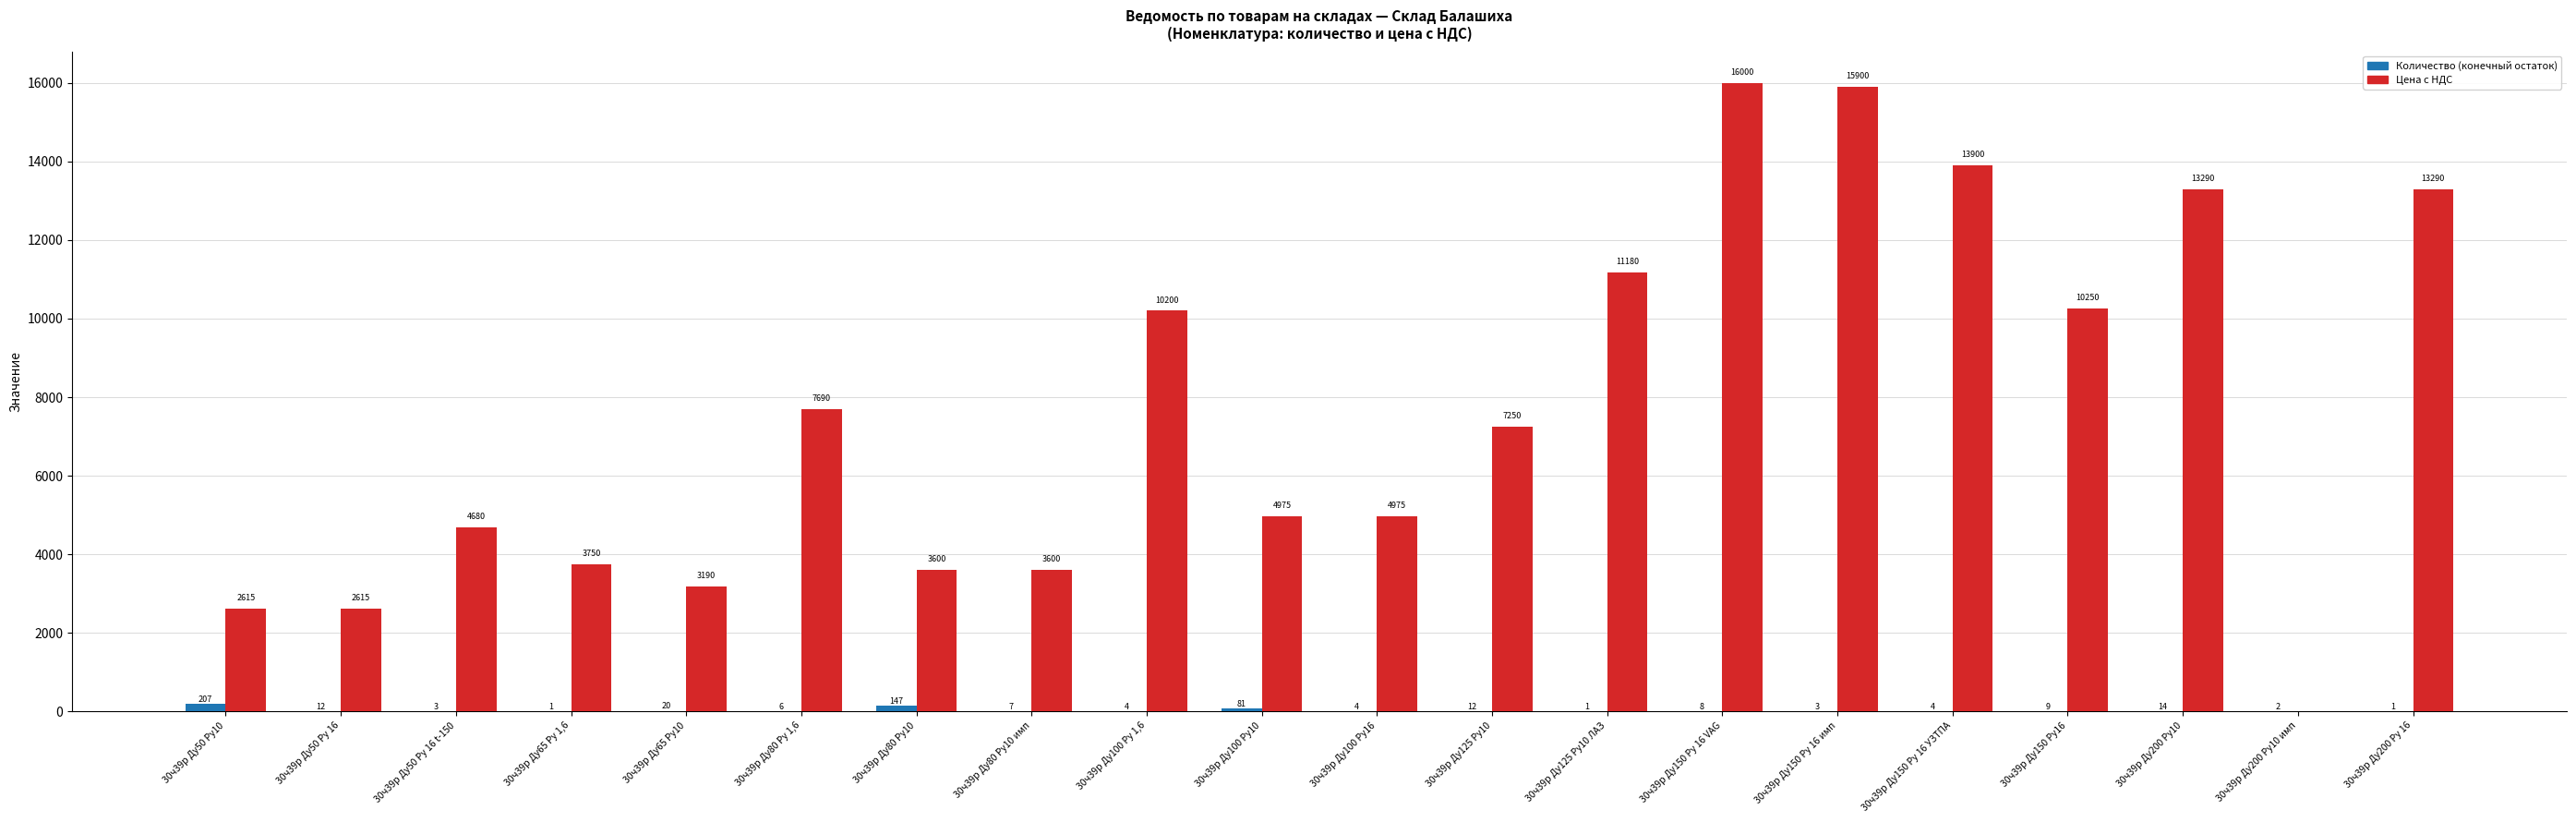

What is the greatest value displayed?

16000